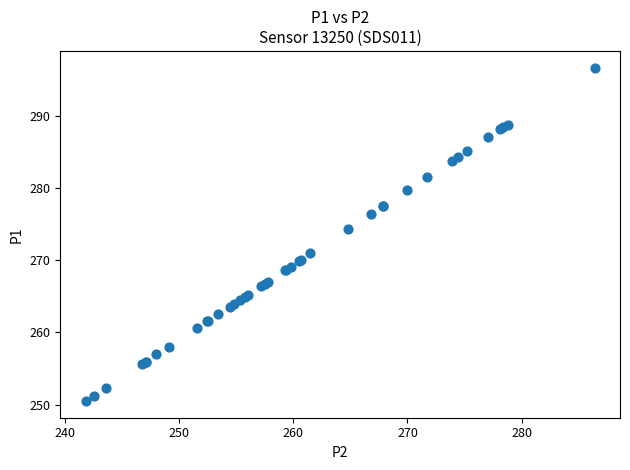

What Y value in the scatter plot is closest to 273?

274.3